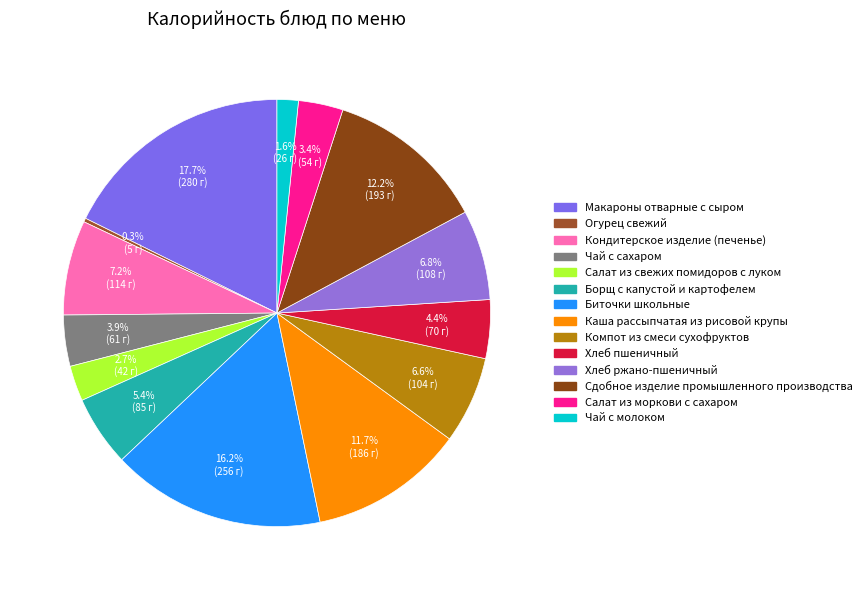

What is the change in value from Огурец свежий to Кондитерское изделие (печенье)?

+109.1